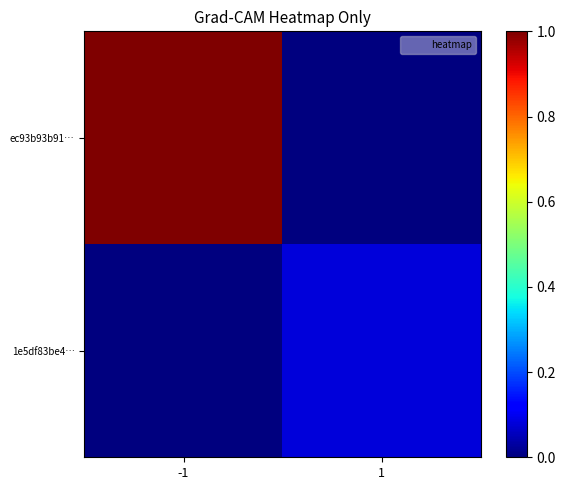

Reading left to right, what are all the values shown in this chart?

ec93b93b91…: -1=1.0	1=0.0
1e5df83be4…: -1=0.0	1=0.1